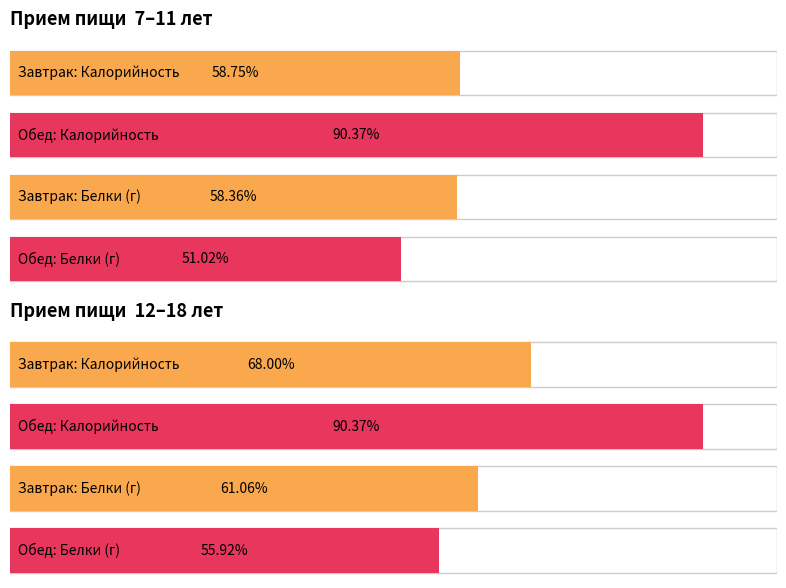

How many data points in Белки are above 29?

2